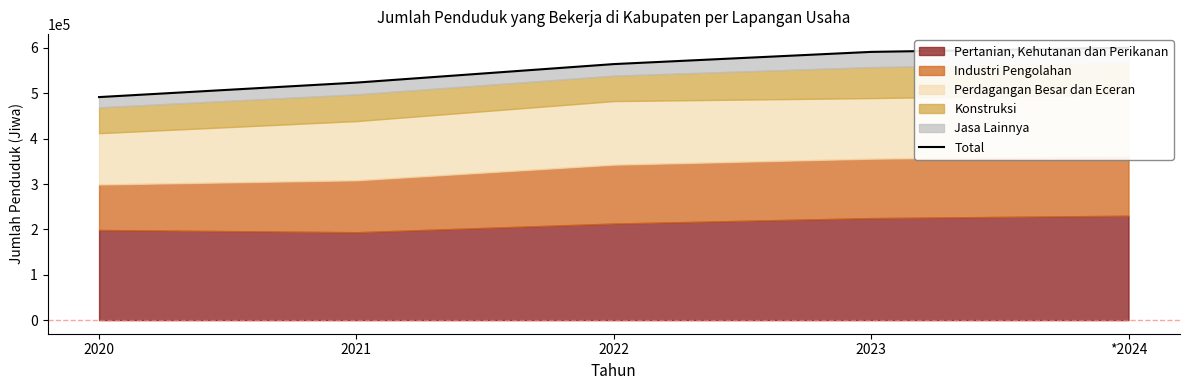

Which has a higher value, 2021 or 2023?

2023